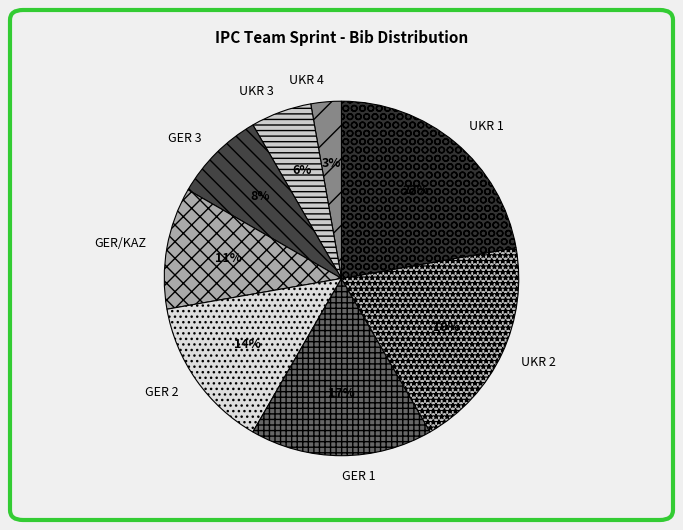

Do GER 2 and UKR 2 together represent more than half of the pie?

No